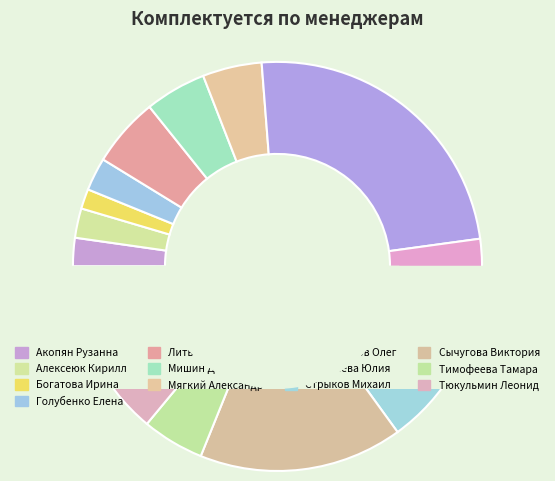

Does Богатова Ирина account for over 50% of the chart?

No